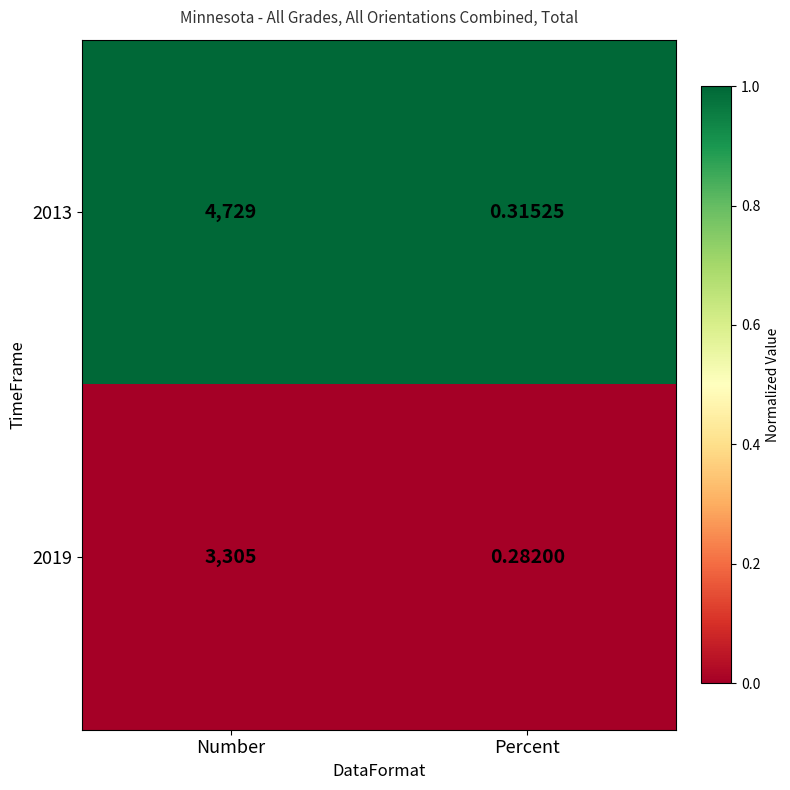

List the series in order of their overall mean, highest first.

2013, 2019